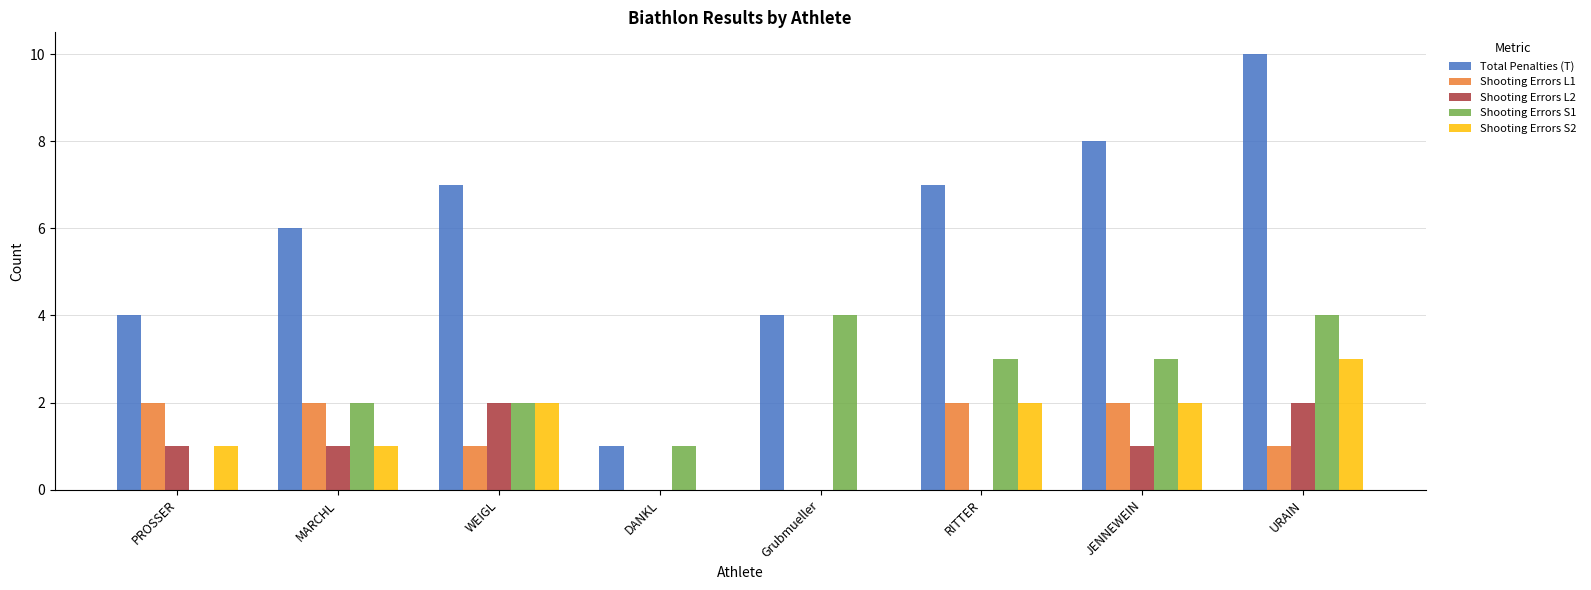

Between WEIGL and RITTER, which series saw the biggest shift?

Shooting Errors L2